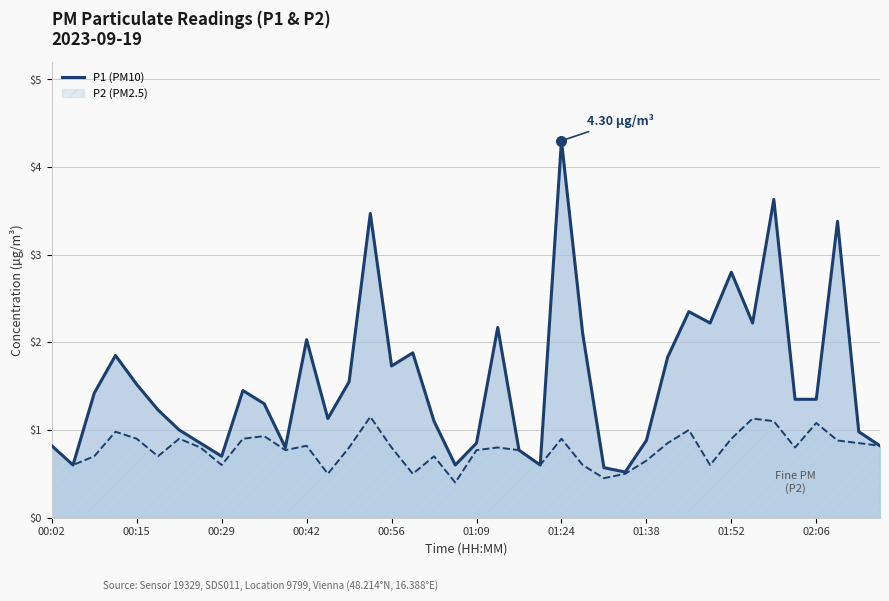

What is the change in value from 21 to 31?

+0.1